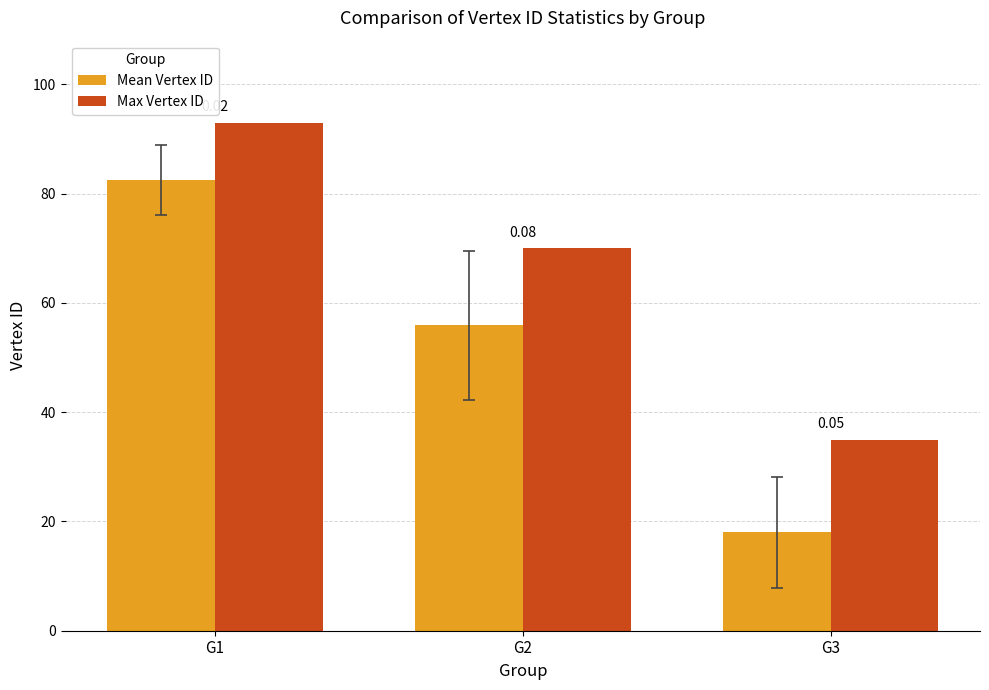

How many bars are there in each group?

2